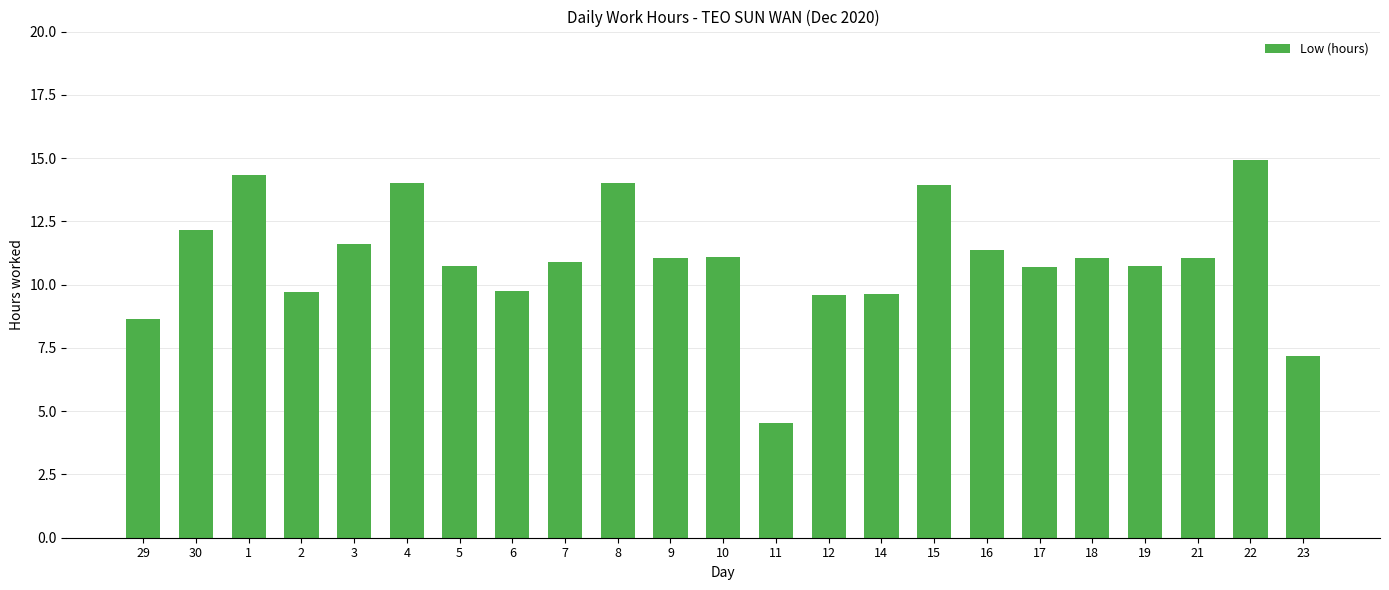

Where does the data first go above 11?

30